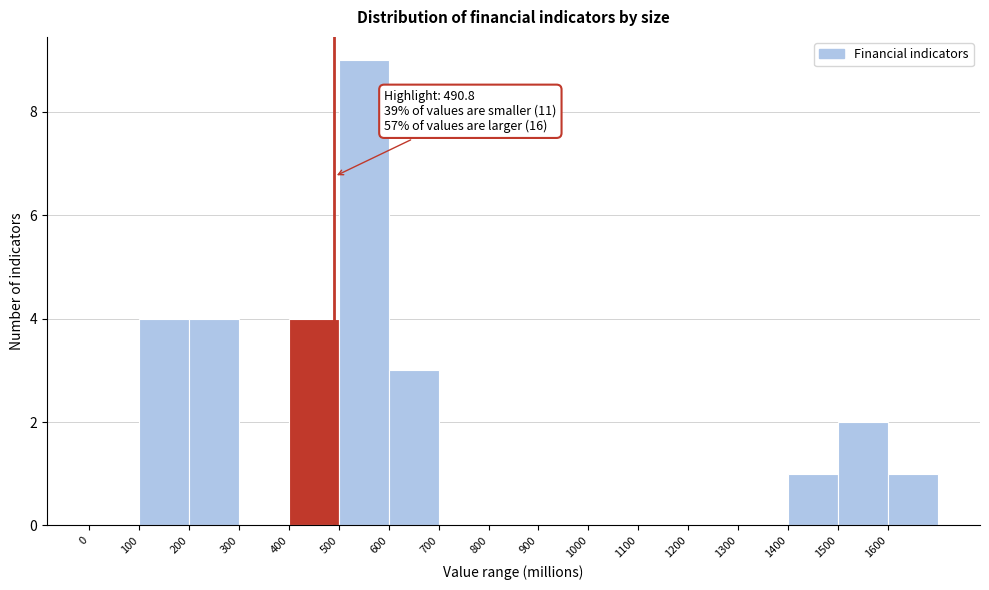

Over which range of the x-axis is the bar tallest?

500 to 600